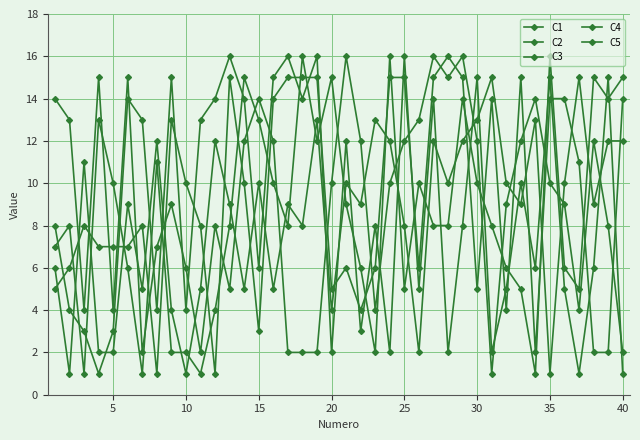

At which label is C1 closest to 8?

10